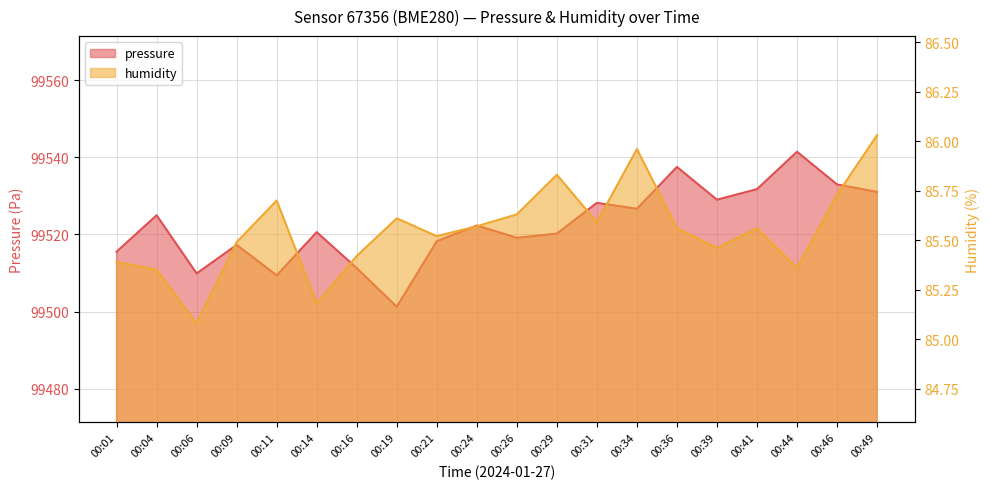

What is the difference between the humidity values at 00:09 and 00:11?

0.2